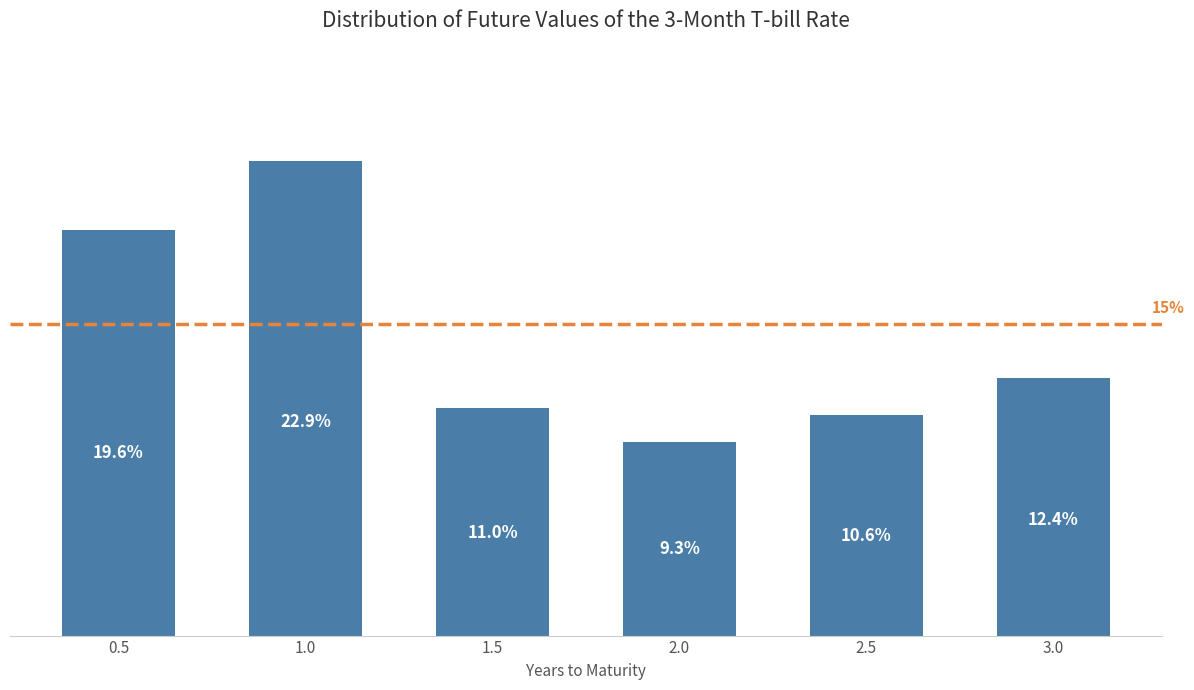

Rank the categories by value from highest to lowest.

1.0, 0.5, 3.0, 1.5, 2.5, 2.0